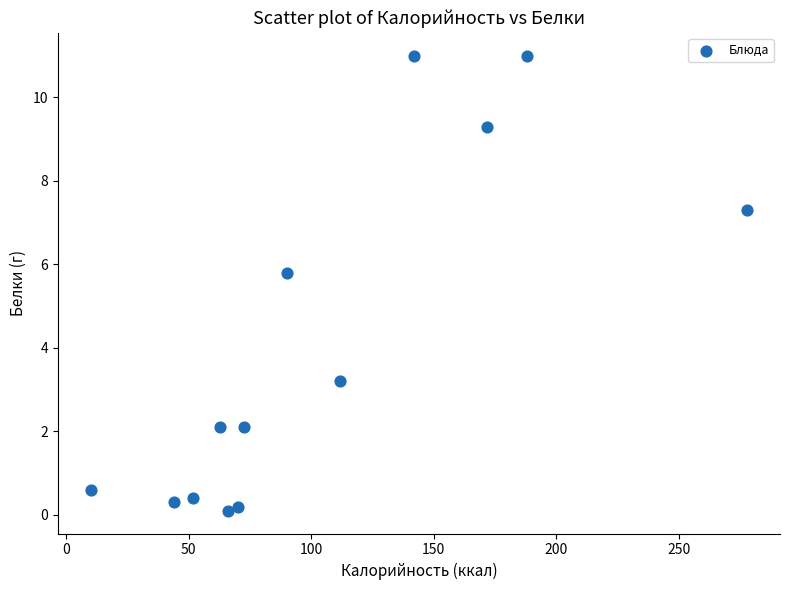

What is the range of X values (max minus min)?

268.0